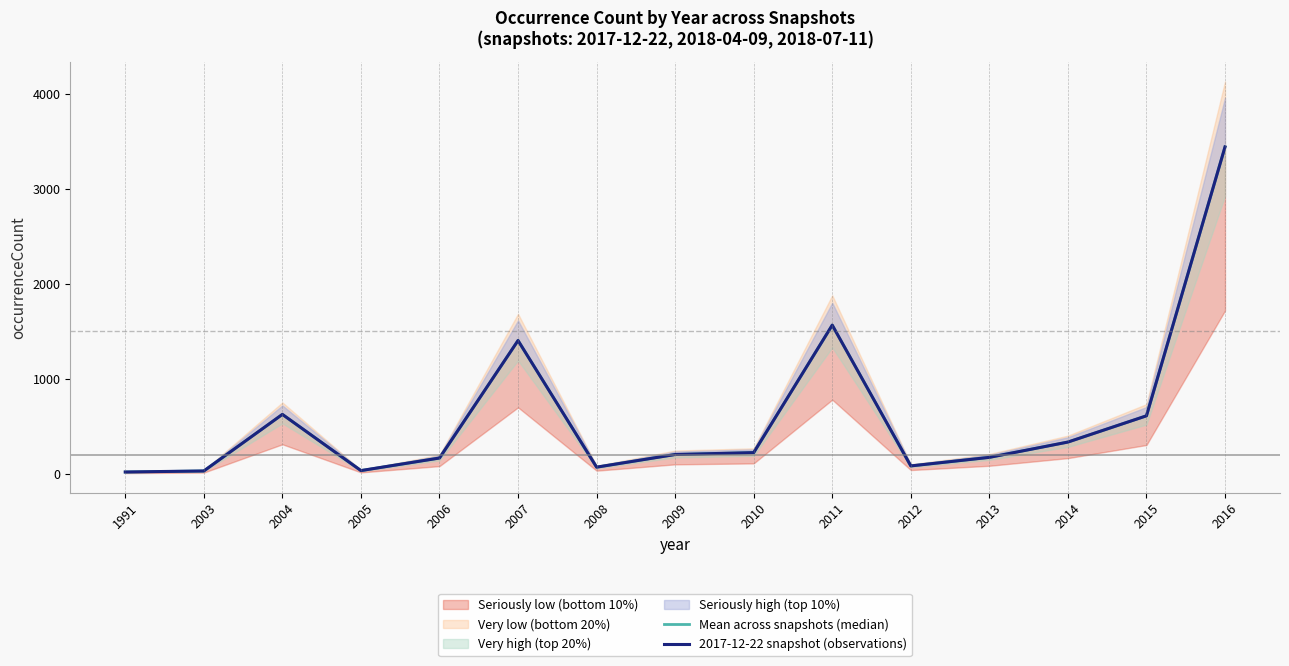

How many values in the Mean across snapshots (median) series are below 207?

7